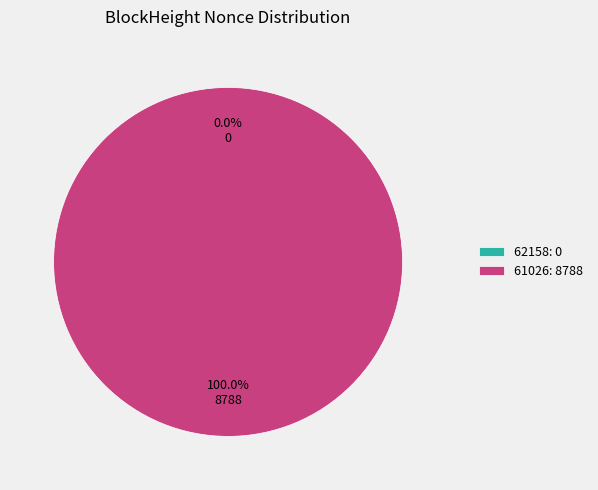

How many segments does this pie chart have?

2